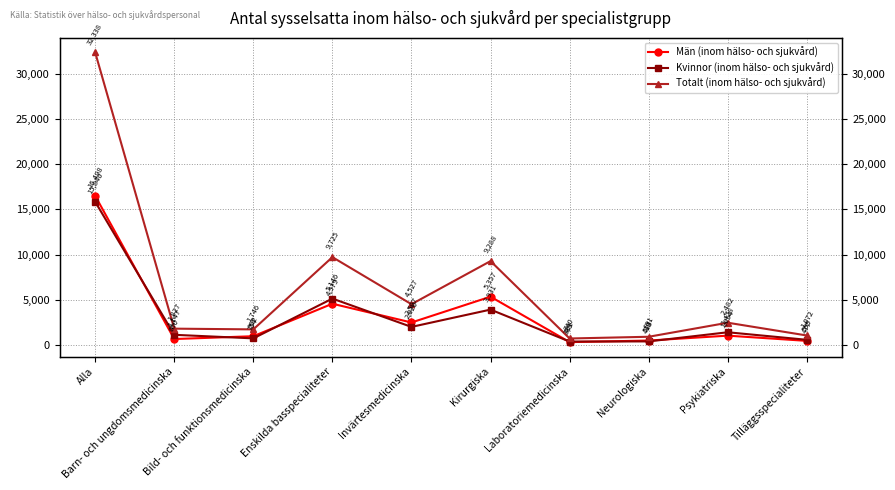

Reading left to right, list all the values displayed in this chart.

Män (inom hälso- och sjukvård): Alla=16498	Barn- och ungdomsmedicinska=680	Bild- och funktionsmedicinska=992	Enskilda basspecialiteter=4579	Invärtesmedicinska=2507	Kirurgiska=5357	Laboratoriemedicinska=339	Neurologiska=513	Psykiatriska=1054	Tilläggsspecialiteter=477
Kvinnor (inom hälso- och sjukvård): Alla=15840	Barn- och ungdomsmedicinska=1147	Bild- och funktionsmedicinska=754	Enskilda basspecialiteter=5146	Invärtesmedicinska=2020	Kirurgiska=3931	Laboratoriemedicinska=401	Neurologiska=418	Psykiatriska=1428	Tilläggsspecialiteter=595
Totalt (inom hälso- och sjukvård): Alla=32338	Barn- och ungdomsmedicinska=1827	Bild- och funktionsmedicinska=1746	Enskilda basspecialiteter=9725	Invärtesmedicinska=4527	Kirurgiska=9288	Laboratoriemedicinska=740	Neurologiska=931	Psykiatriska=2482	Tilläggsspecialiteter=1072